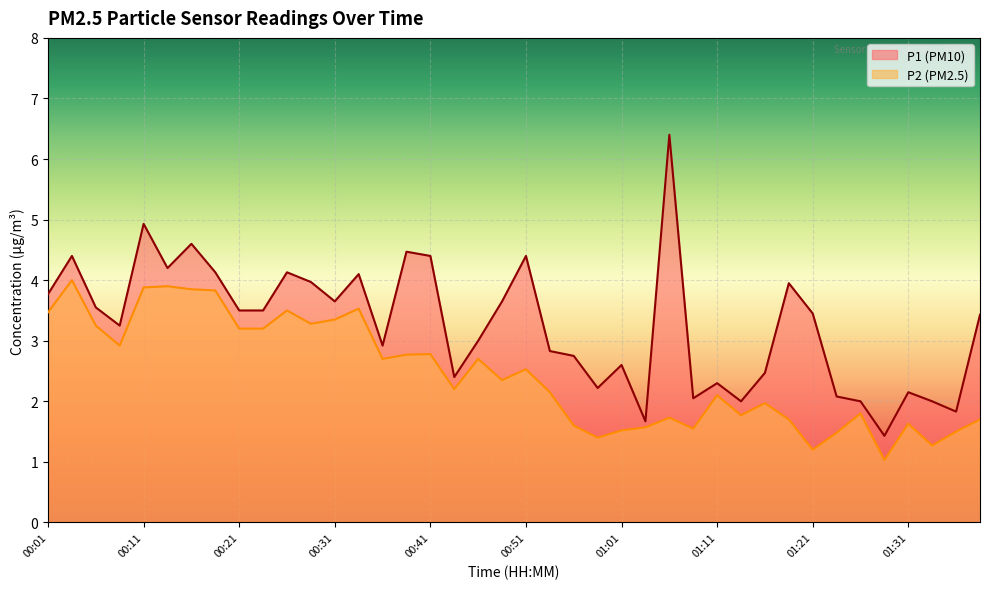

What is the label of the 35th point from the left?

01:26